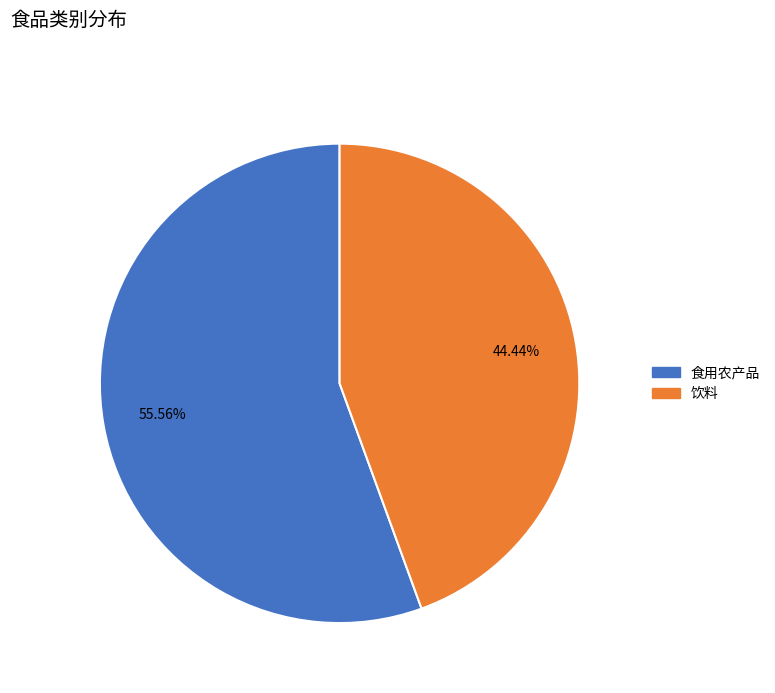

Rank the categories by value from lowest to highest.

饮料, 食用农产品